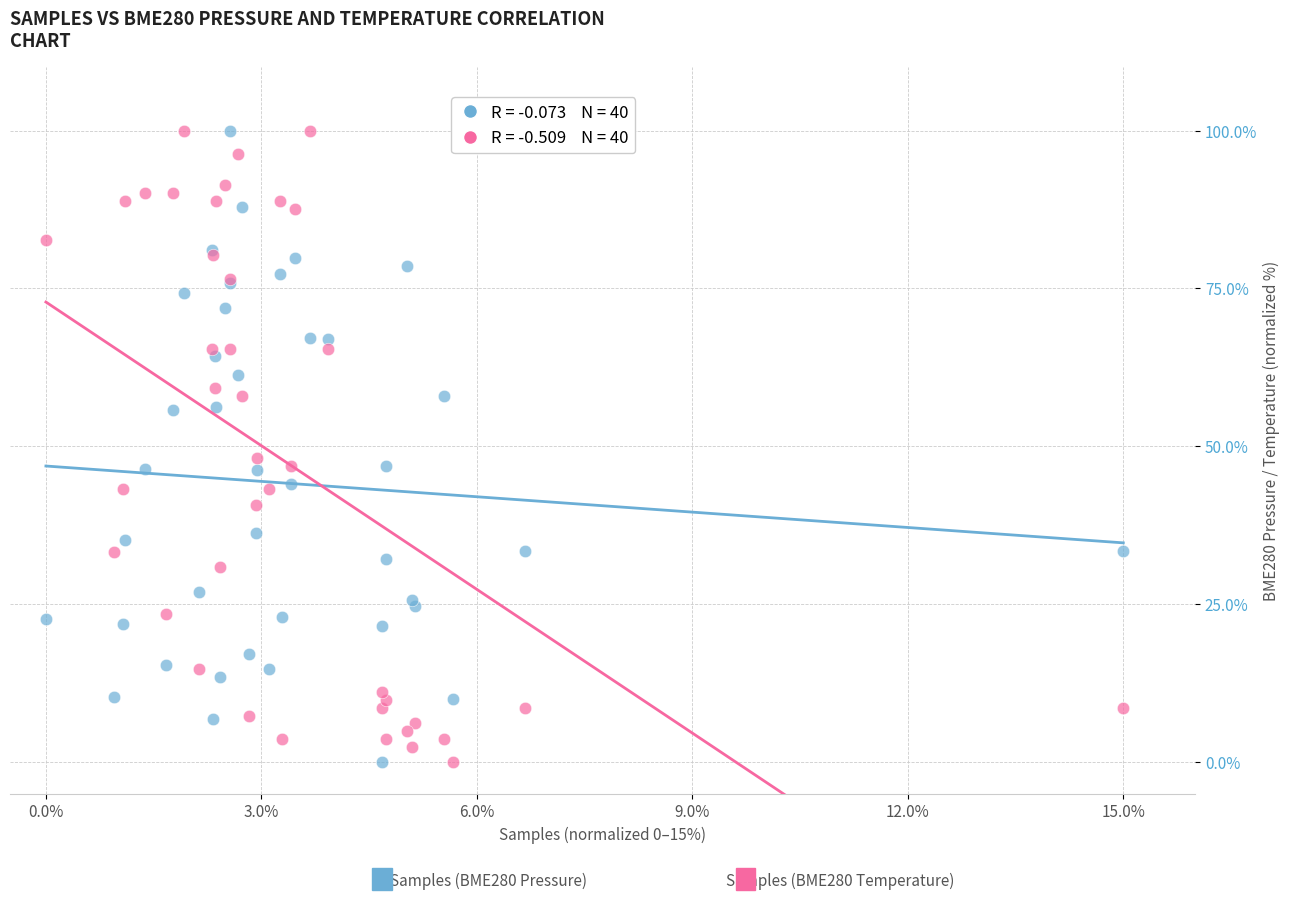

Across all series, what Y value is closest to 50?

48.1